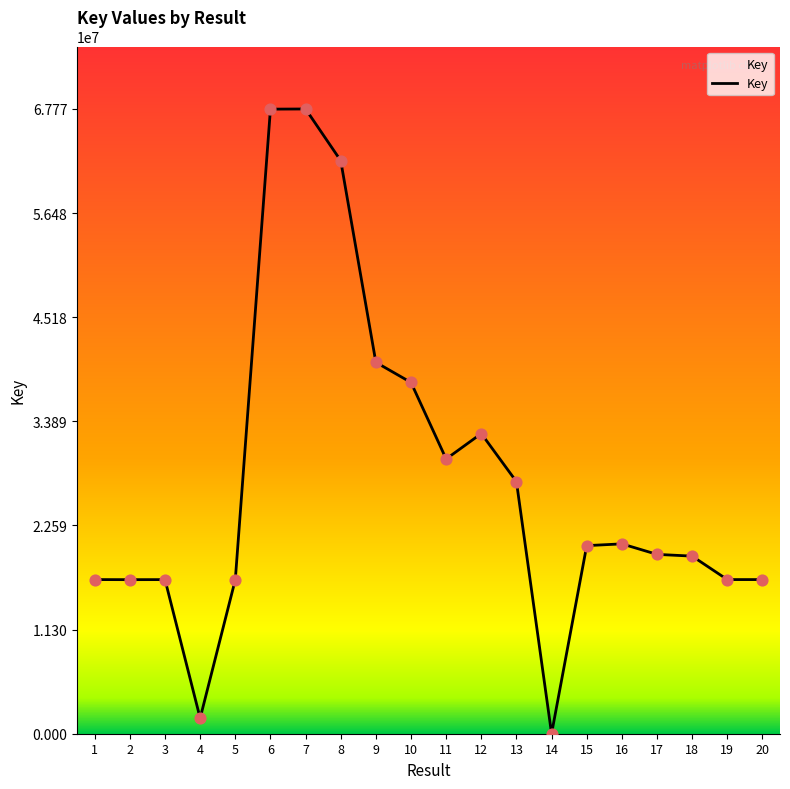

Between 9 and 15, which is larger?

9